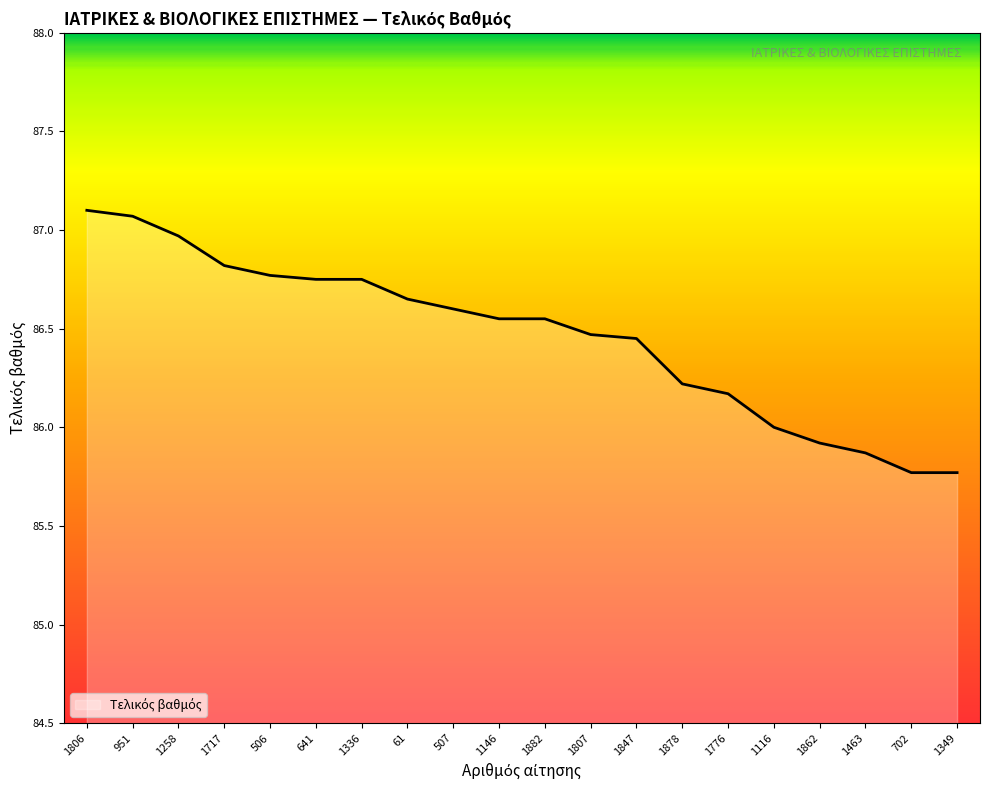

What is the difference between the values at 1776 and 1463?

0.3